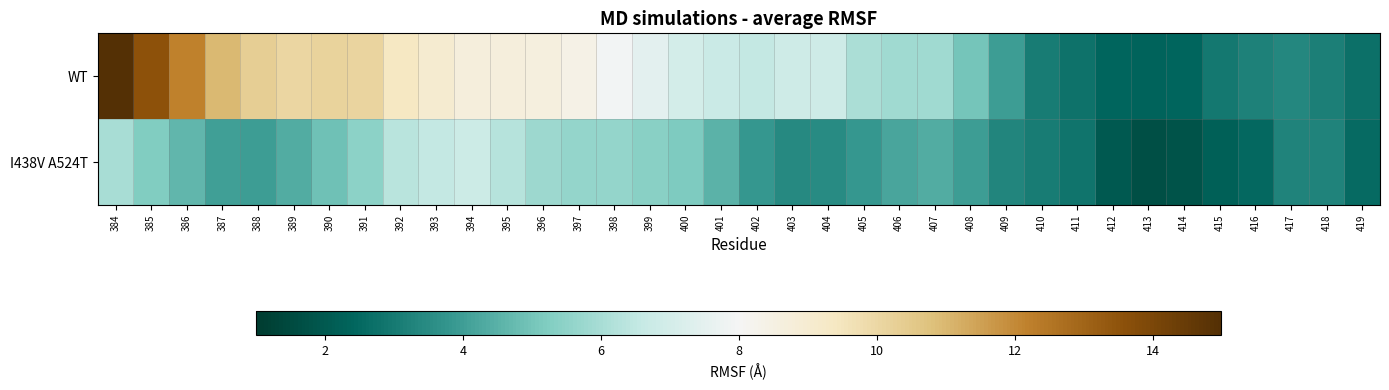

What is the greatest value displayed?

15.0